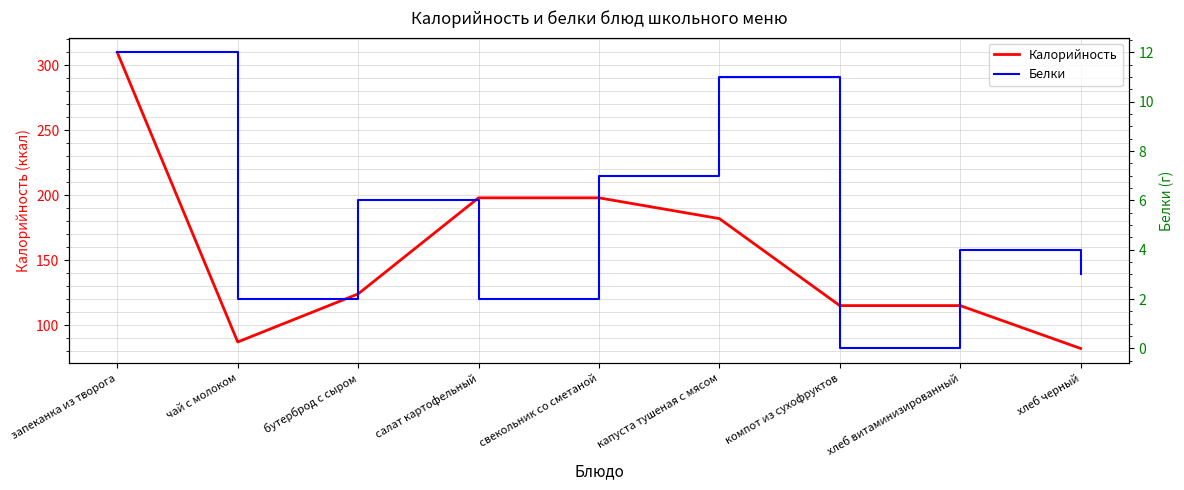

Which category has the highest value across all series?

запеканка из творога